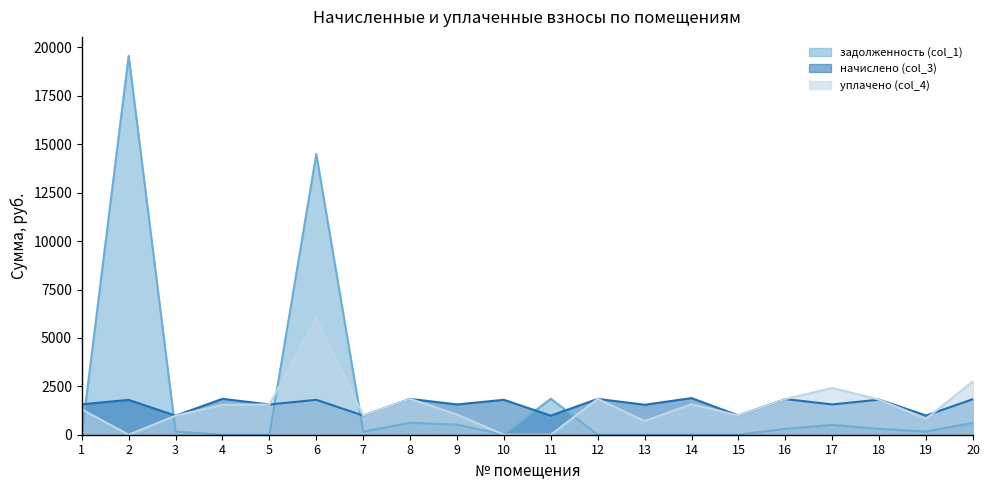

Which category has the highest value in the задолженность (col_1) series?

2